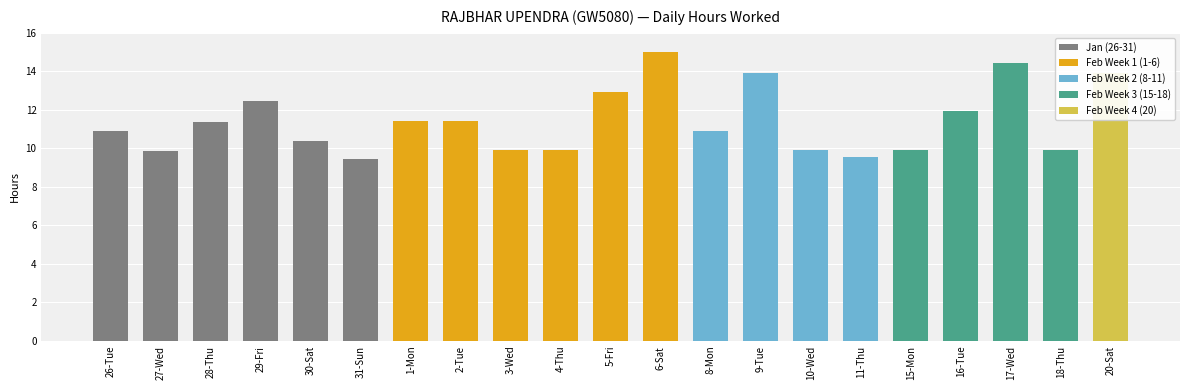

Which label corresponds to the largest value in the chart?

6-Sat